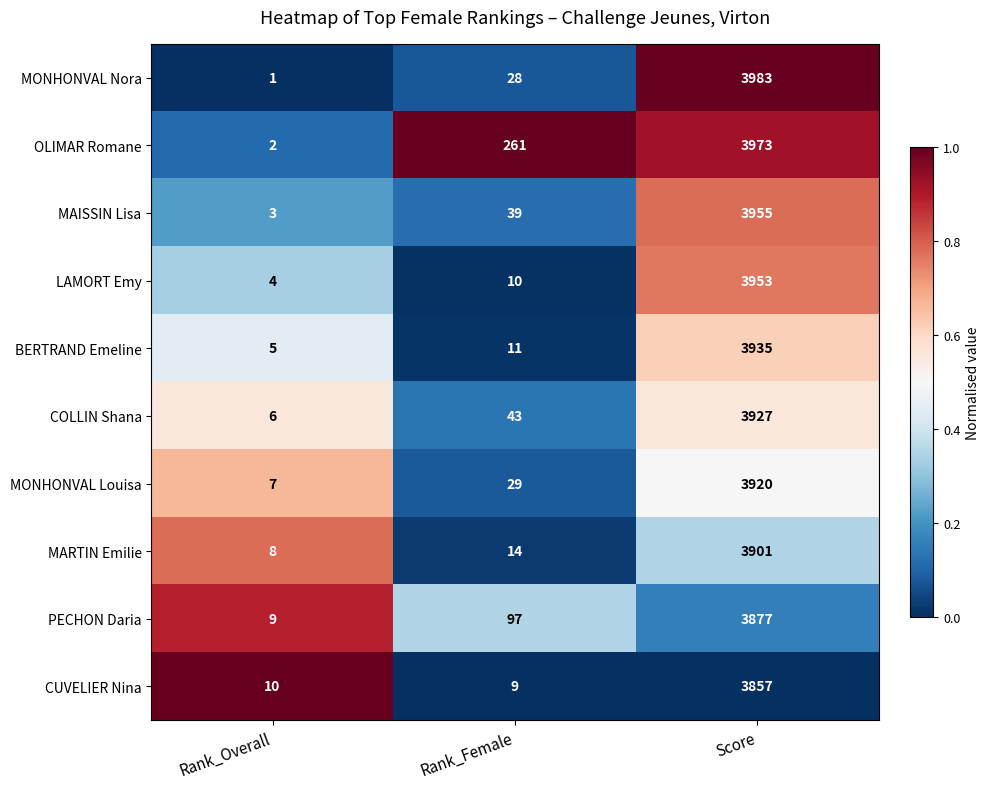

Which series has the widest spread of values?

MONHONVAL Nora